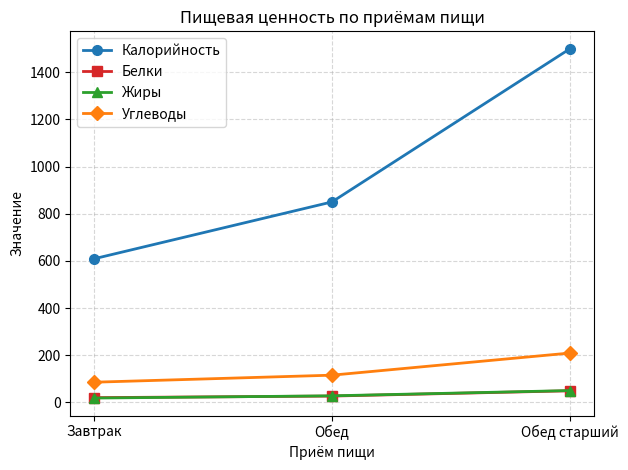

What is the sum of the Калорийность values at Завтрак and Обед старший?

2108.0